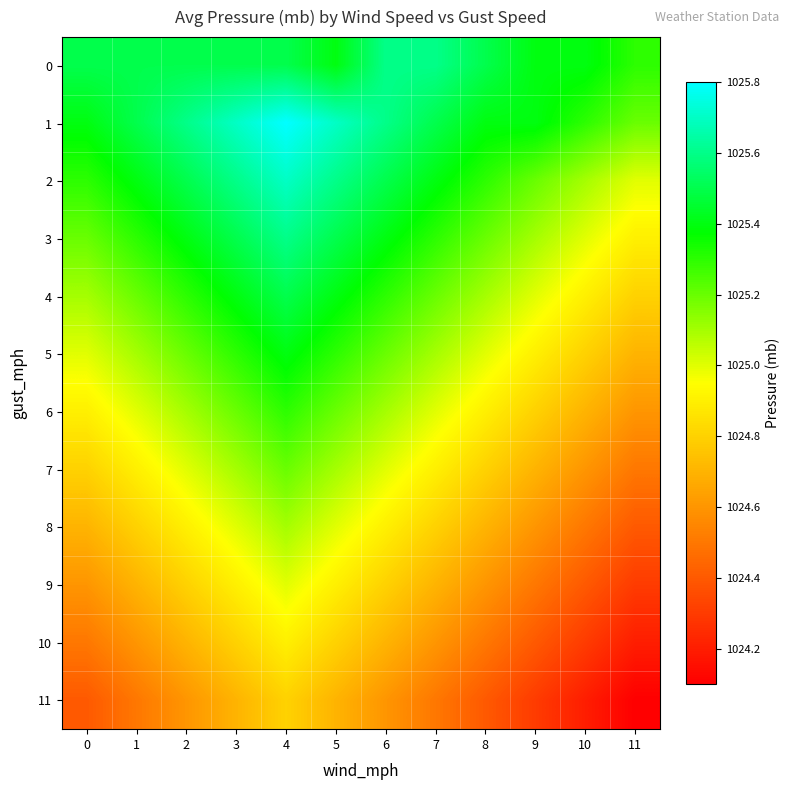

Between 1 and 2, which is larger?

1